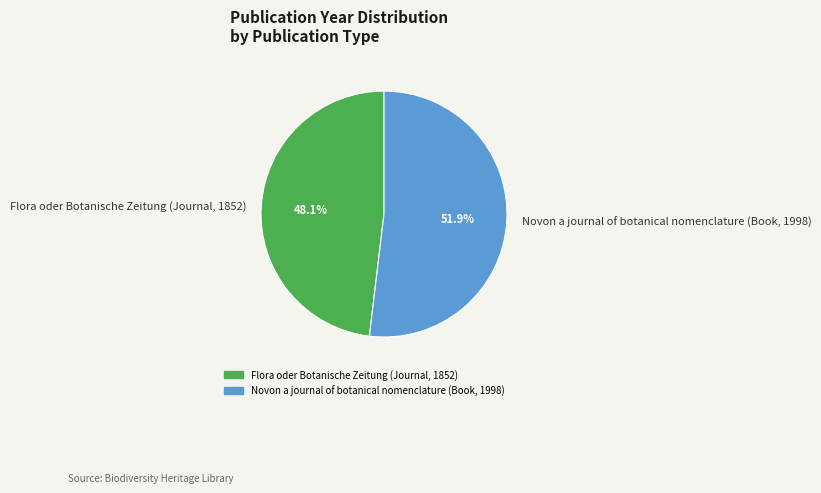

What percentage is the Novon a journal of botanical nomenclature (Book, 1998) slice, to the nearest percent?

52%